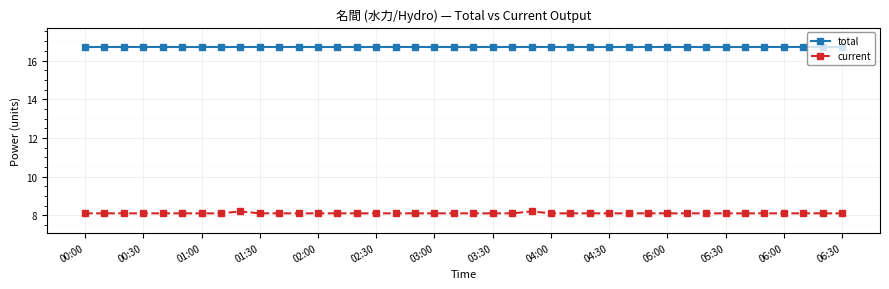

Which series has the largest total across all categories?

total